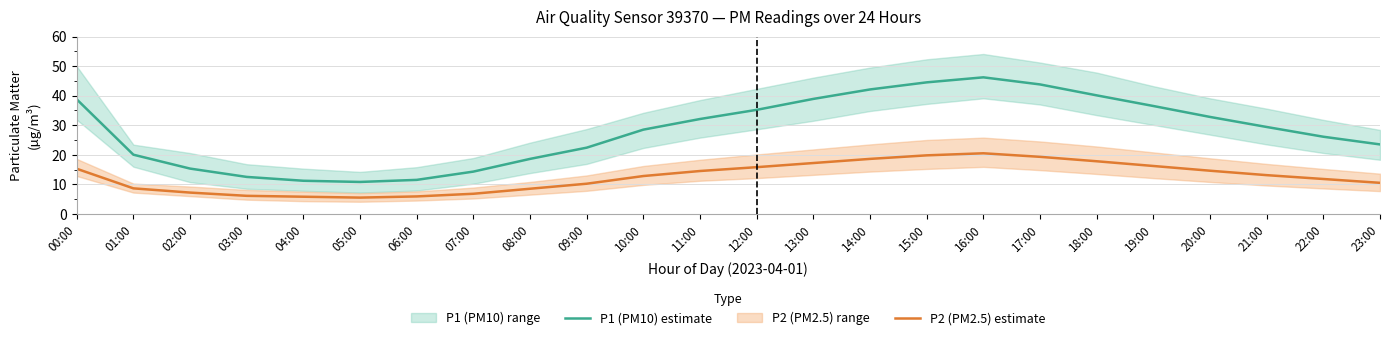

True or false: P1 (PM10) estimate and P2 (PM2.5) estimate intersect in this chart.

False